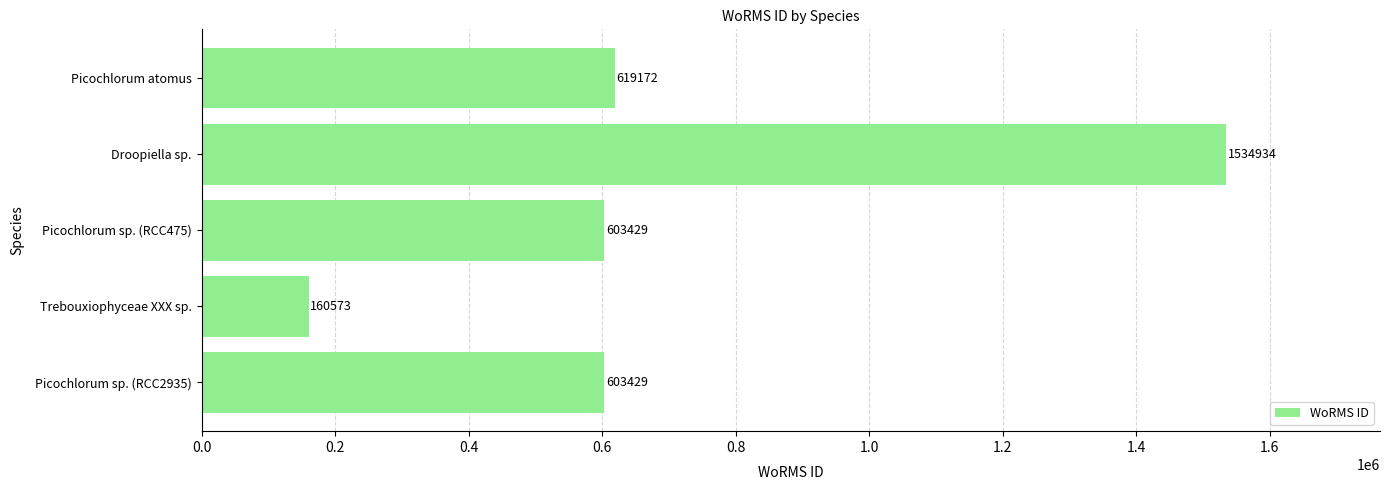

Read the value at Picochlorum sp. (RCC475), to the nearest 50.

603450